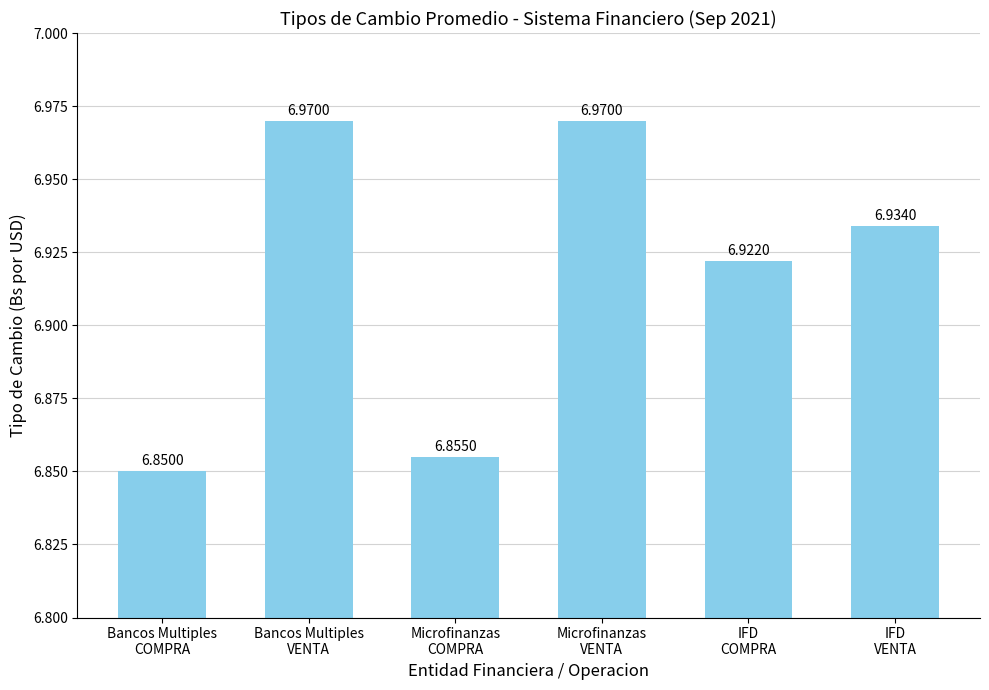

What is the sum of all values?

41.5